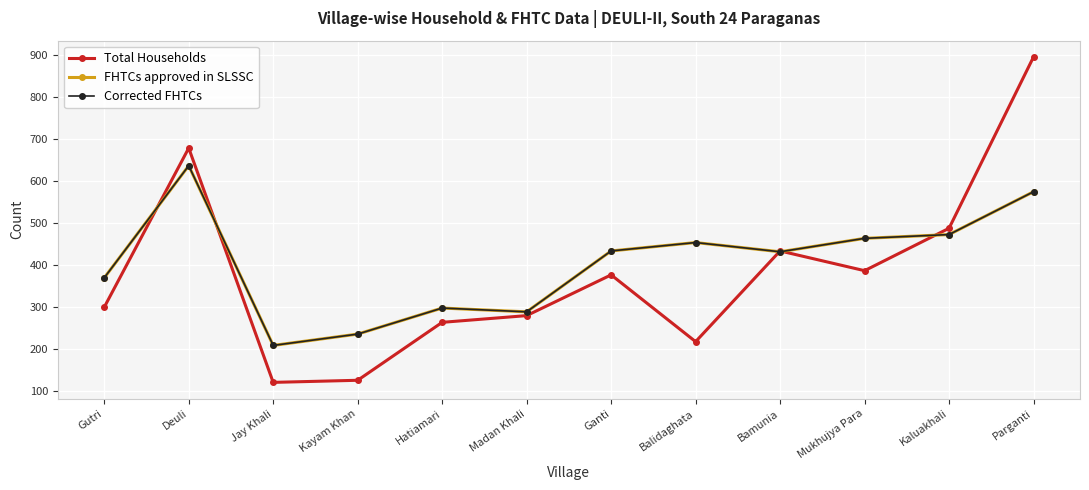

Which series has the widest spread of values?

Total Households